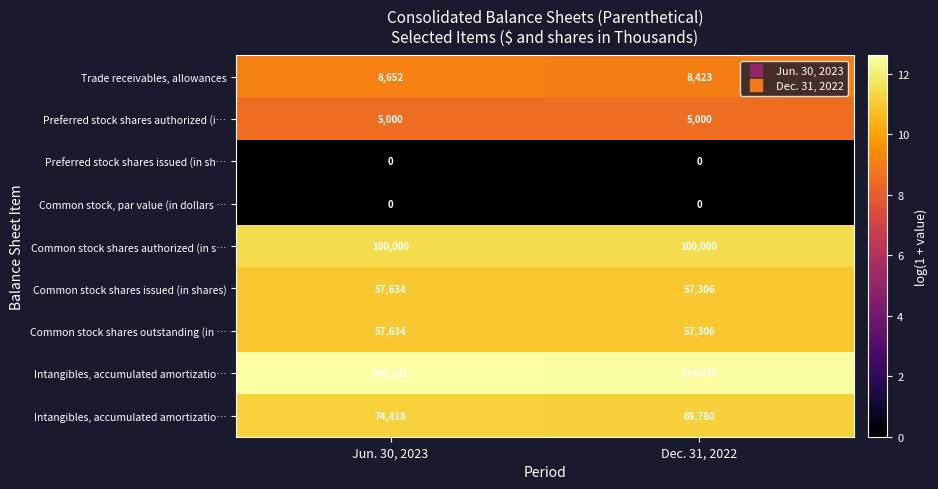

How many categories are shown in the chart?

2